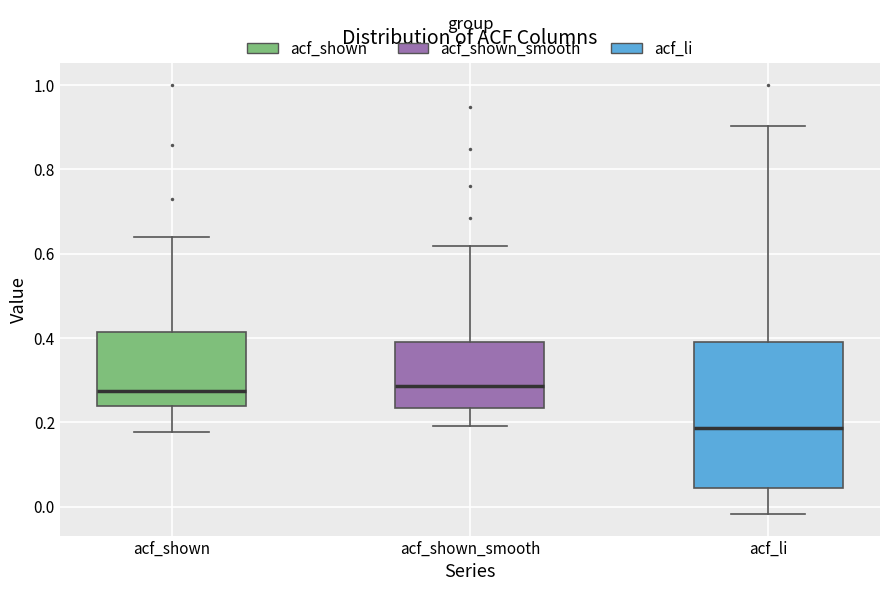

Which box's median line is the lowest?

acf_li